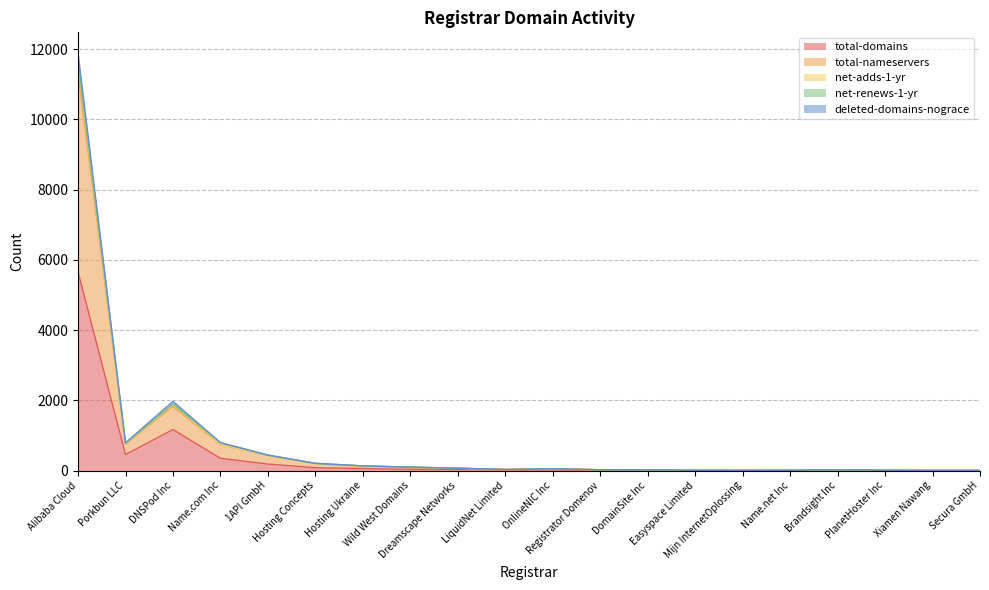

What is the highest value of the total-domains series?

5659